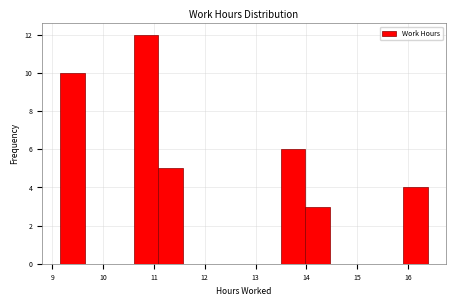

Over which range of the x-axis is the bar tallest?

10.6 to 11.1